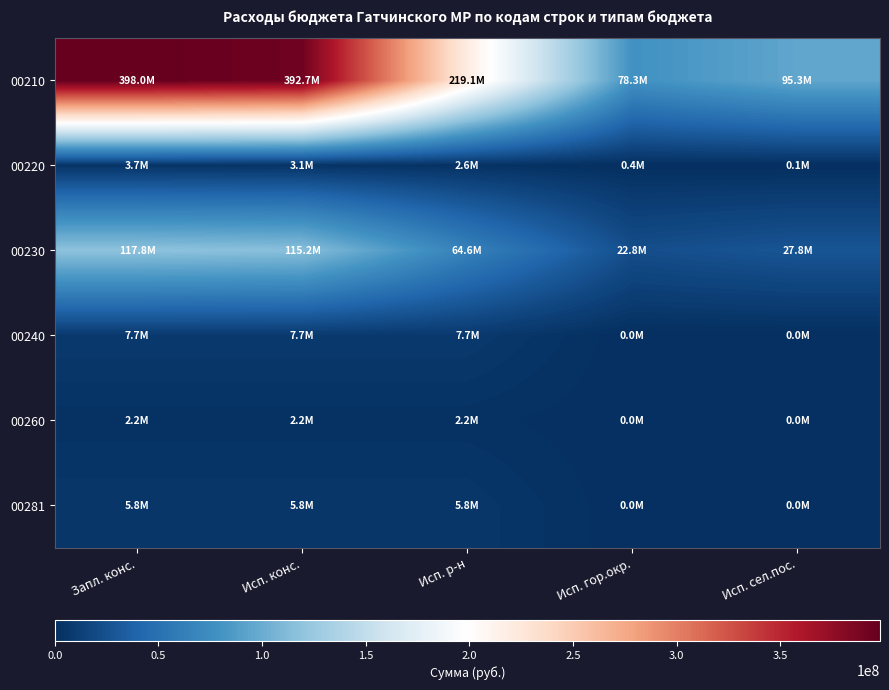

At which category is the sum across all series the highest?

Запл. конс.